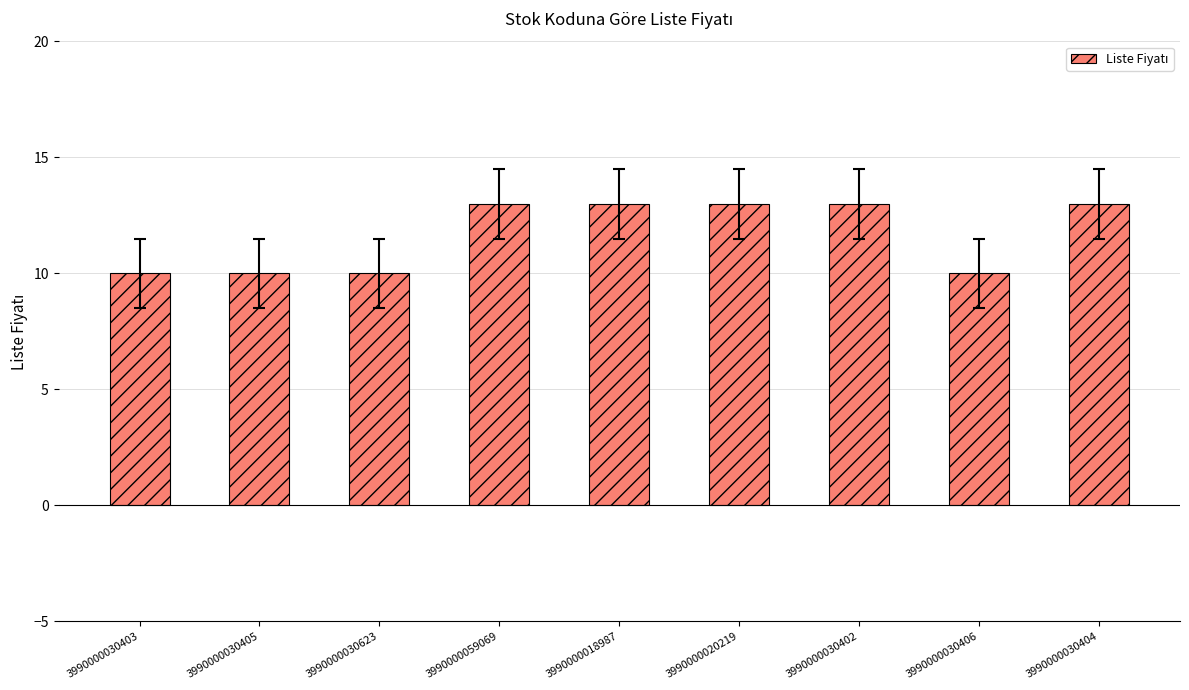

How many bars are there in total?

9